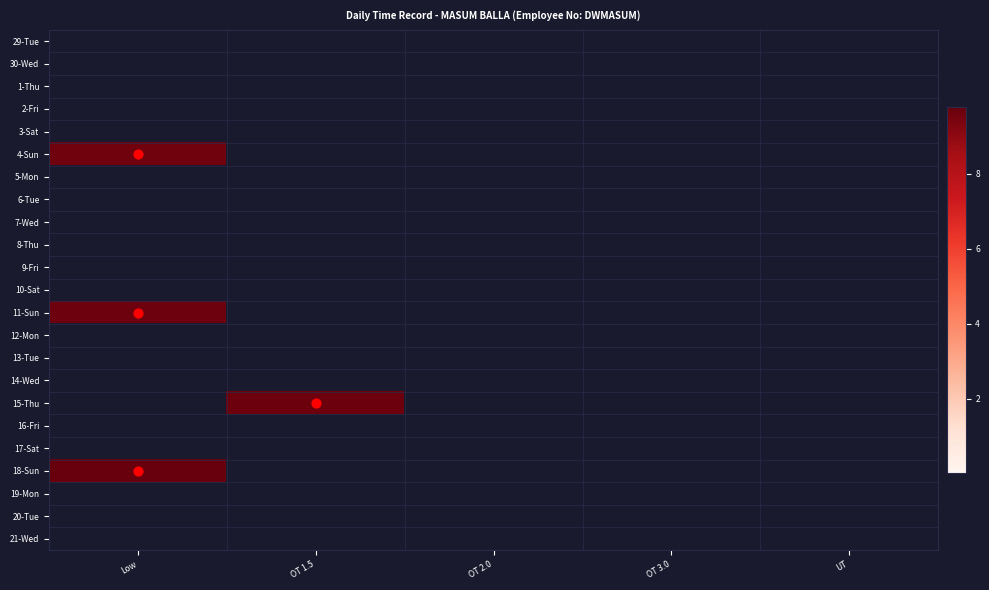

Rank the series at UT from highest to lowest value.

29-Tue, 30-Wed, 1-Thu, 2-Fri, 3-Sat, 4-Sun, 5-Mon, 6-Tue, 7-Wed, 8-Thu, 9-Fri, 10-Sat, 11-Sun, 12-Mon, 13-Tue, 14-Wed, 15-Thu, 16-Fri, 17-Sat, 18-Sun, 19-Mon, 20-Tue, 21-Wed